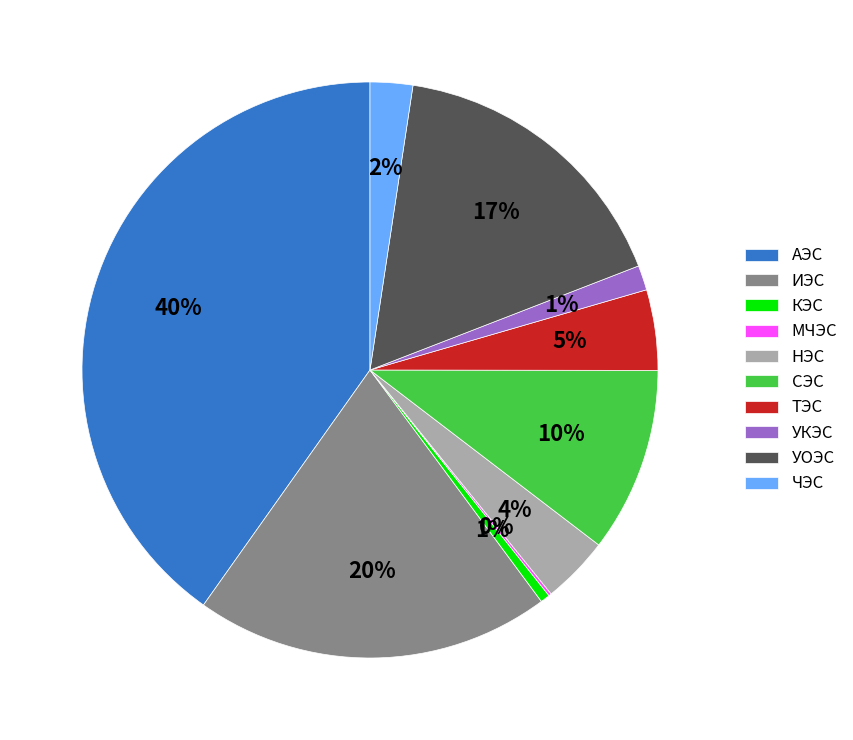

True or false: КЭС accounts for 11% of the total.

False